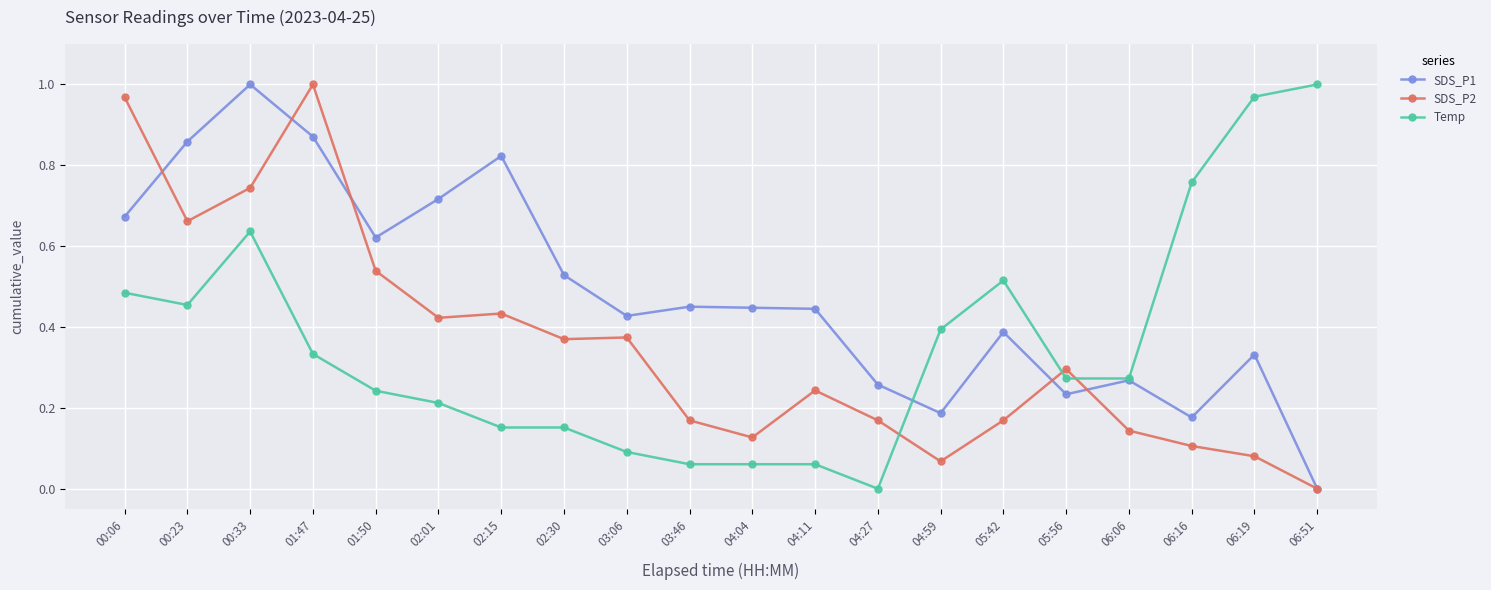

True or false: SDS_P1 has more than 1 points higher than both neighbors.

True